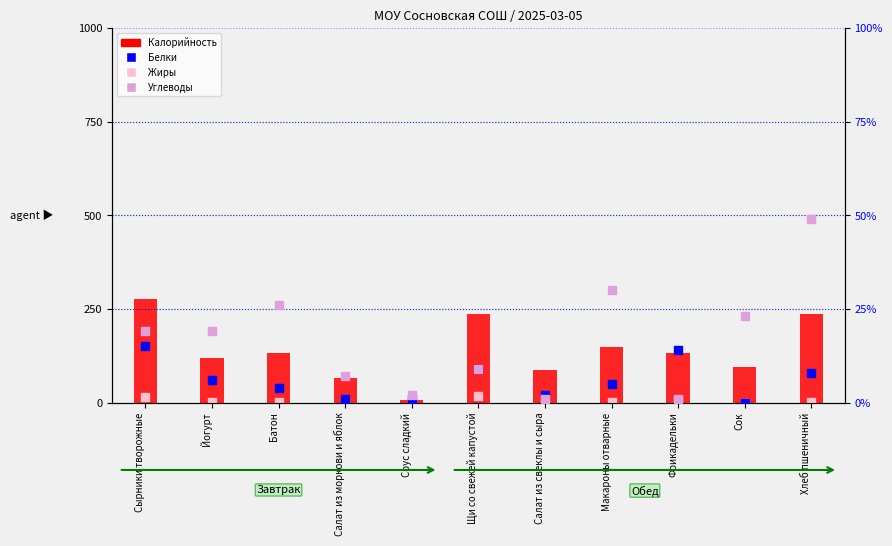

Which series contains the lowest Y value?

Жиры